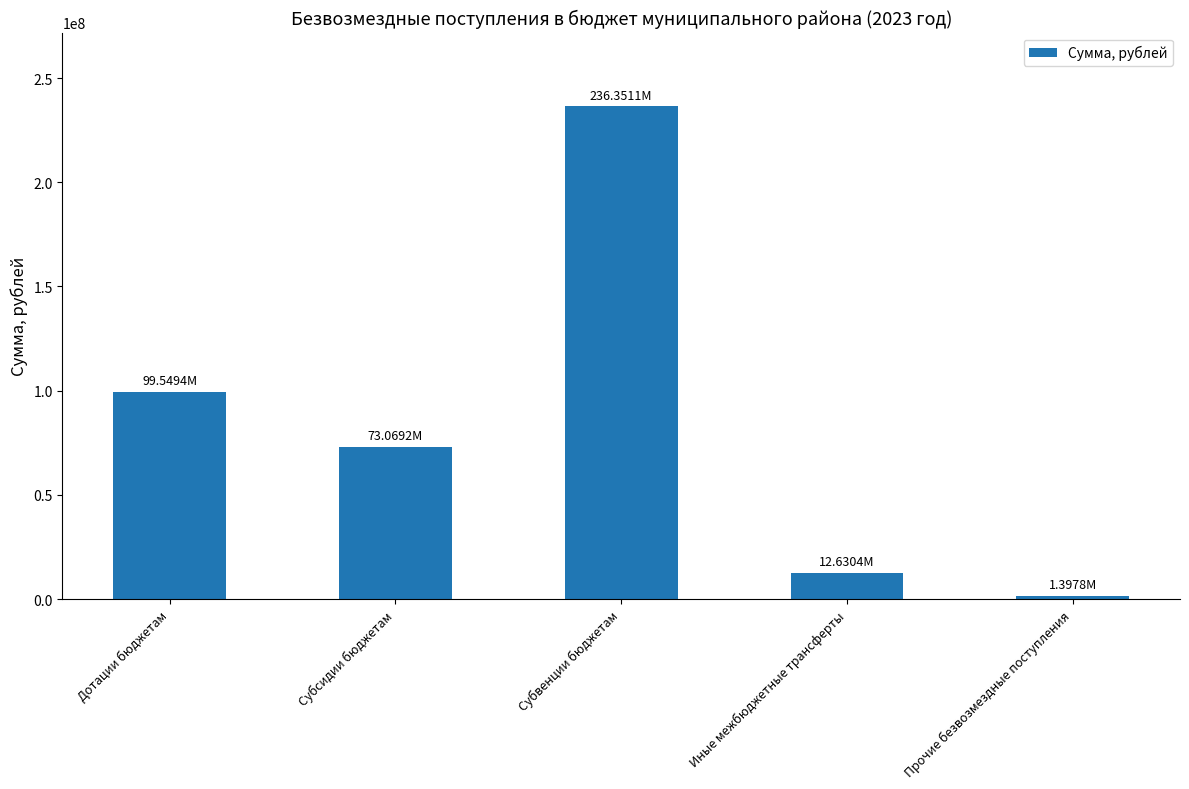

How many distinct data groups are displayed?

1